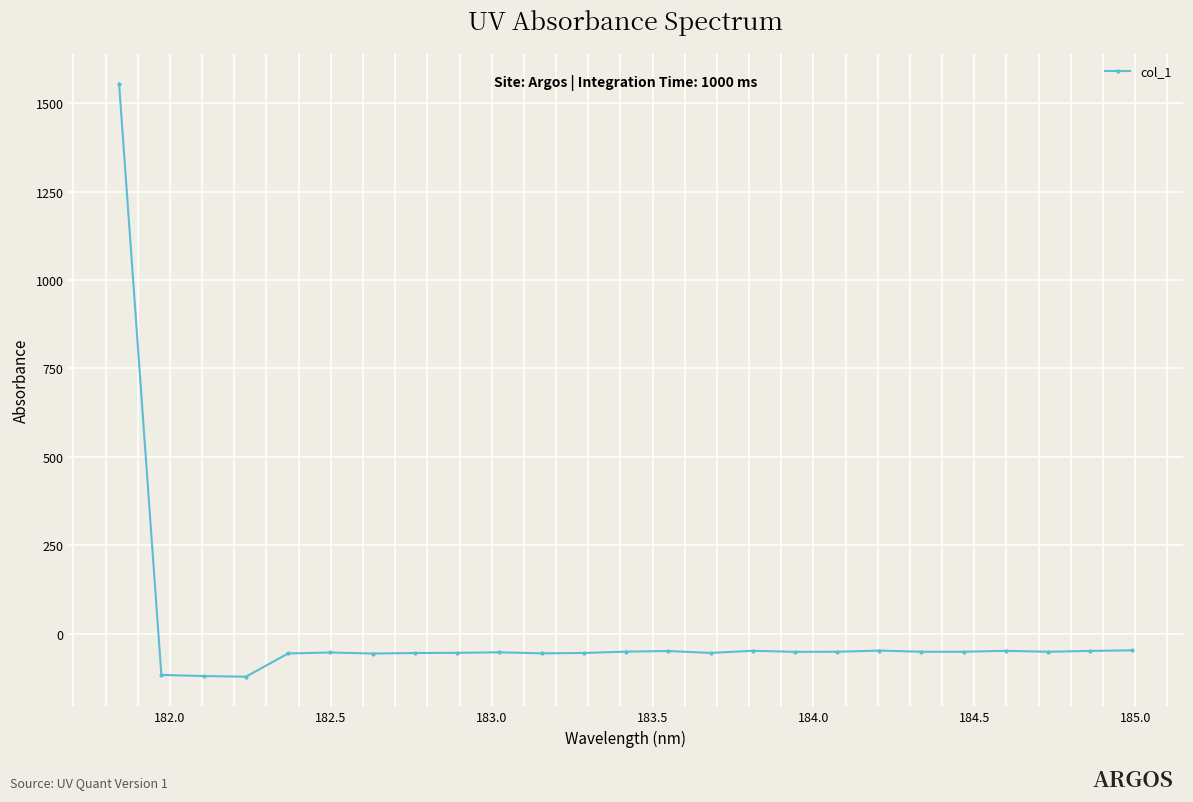

What is the average value?

4.6